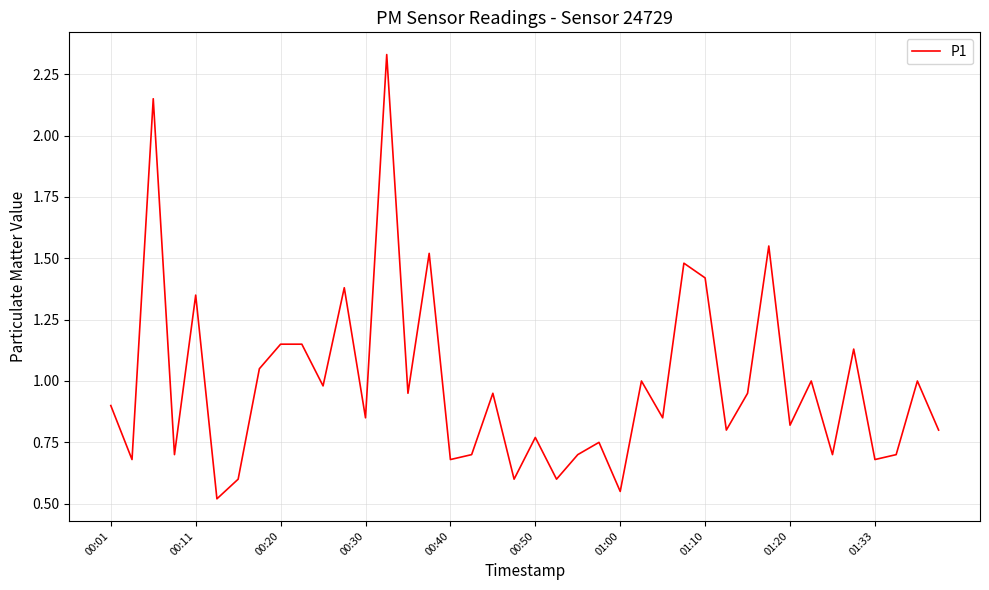

What is the difference between the maximum and minimum values?

1.8